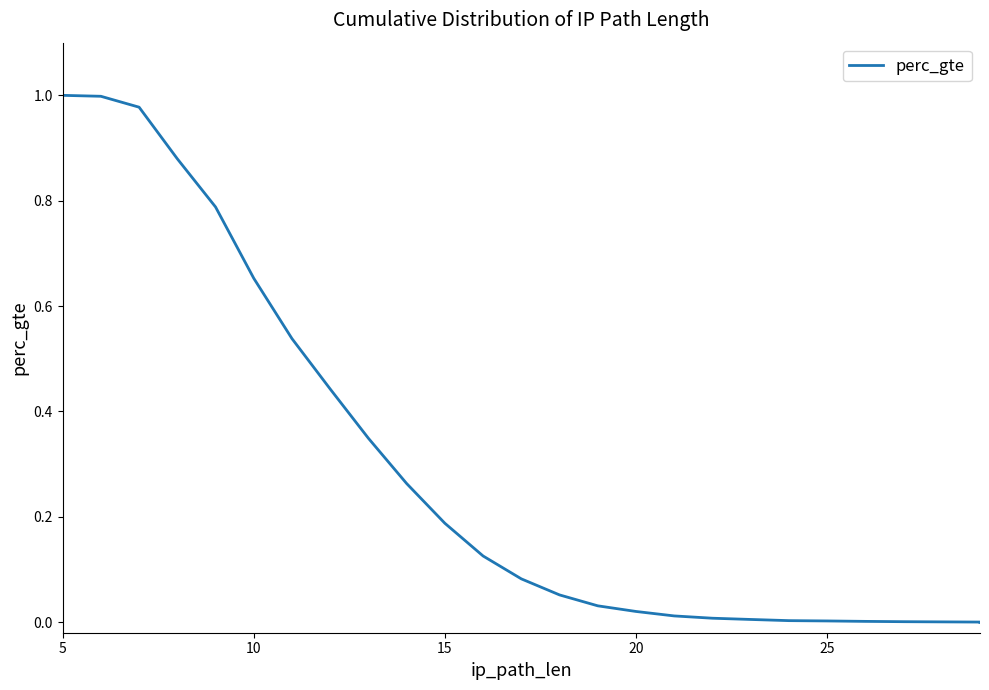

What is the average value?

0.3